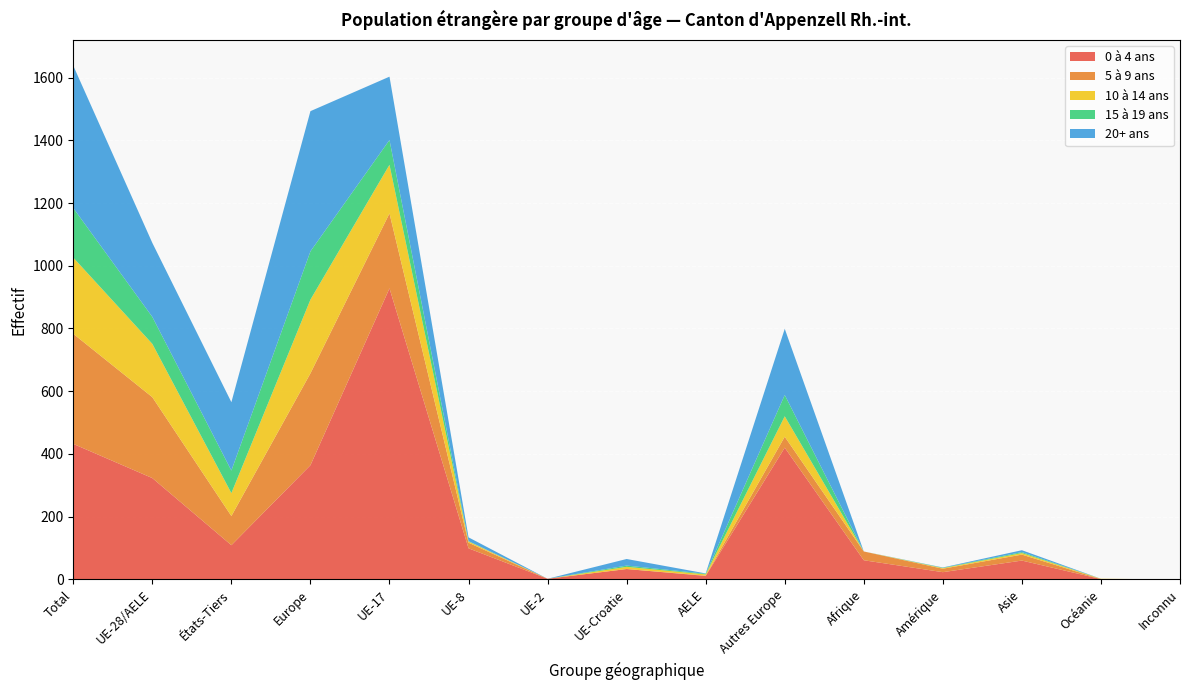

Reading right to left, extract all data points from this chart.

0 à 4 ans: Inconnu=0	Océanie=1	Asie=60	Amérique=23	Afrique=61	Autres Europe=420	AELE=11	UE-Croatie=33	UE-2=2	UE-8=99	UE-17=928	Europe=364	États-Tiers=109	UE-28/AELE=323	Total=432
5 à 9 ans: Inconnu=0	Océanie=0	Asie=19	Amérique=11	Afrique=28	Autres Europe=35	AELE=1	UE-Croatie=0	UE-2=0	UE-8=18	UE-17=239	Europe=293	États-Tiers=93	UE-28/AELE=258	Total=351
10 à 14 ans: Inconnu=0	Océanie=1	Asie=5	Amérique=2	Afrique=0	Autres Europe=65	AELE=4	UE-Croatie=7	UE-2=0	UE-8=4	UE-17=155	Europe=235	États-Tiers=73	UE-28/AELE=170	Total=243
15 à 19 ans: Inconnu=0	Océanie=0	Asie=3	Amérique=1	Afrique=0	Autres Europe=68	AELE=2	UE-Croatie=4	UE-2=0	UE-8=1	UE-17=79	Europe=154	États-Tiers=72	UE-28/AELE=86	Total=158
20+ ans: Inconnu=0	Océanie=0	Asie=6	Amérique=1	Afrique=0	Autres Europe=211	AELE=1	UE-Croatie=21	UE-2=0	UE-8=12	UE-17=202	Europe=447	États-Tiers=218	UE-28/AELE=236	Total=454